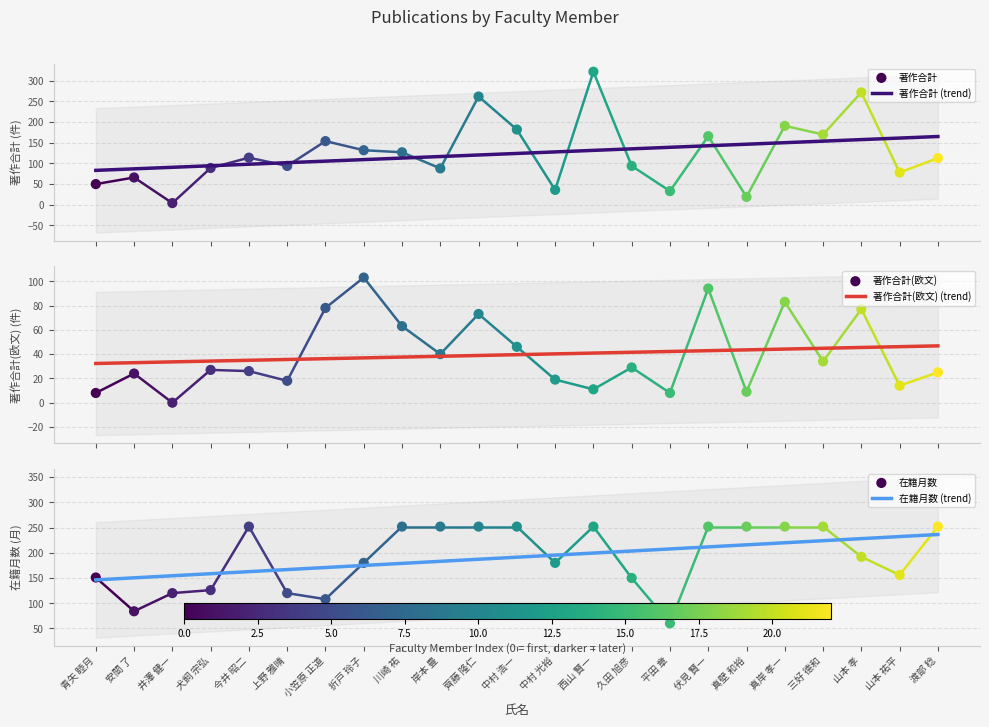

Is the value of 著作合計 at 齊藤 隆仁 greater than the value of 著作合計(欧文) at 山本 孝?

Yes